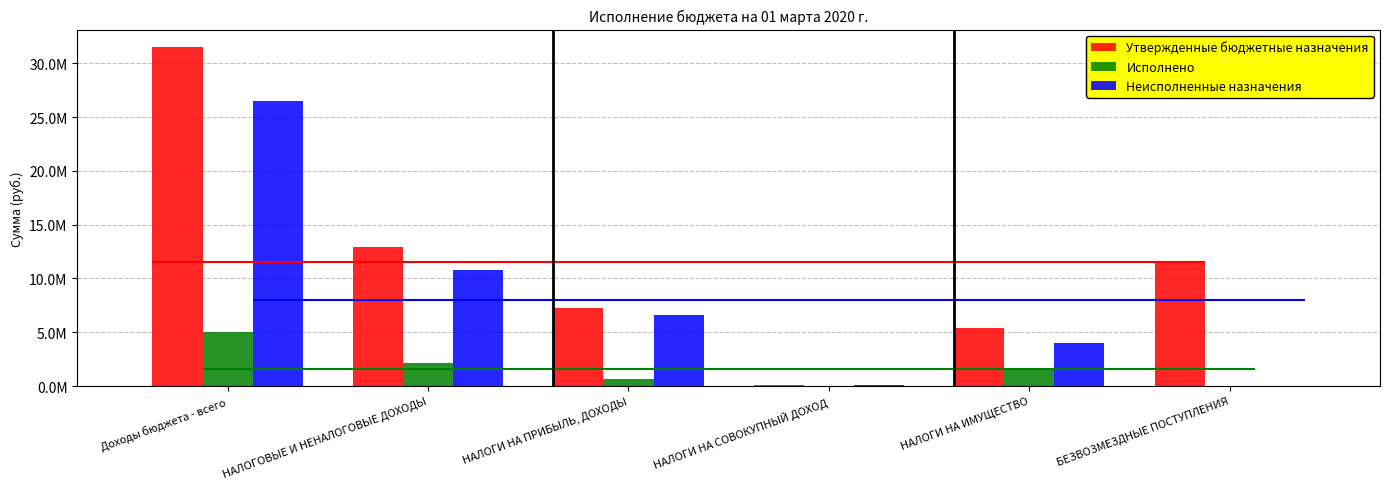

What is the sum of all Неисполненные назначения values?

48033916.1